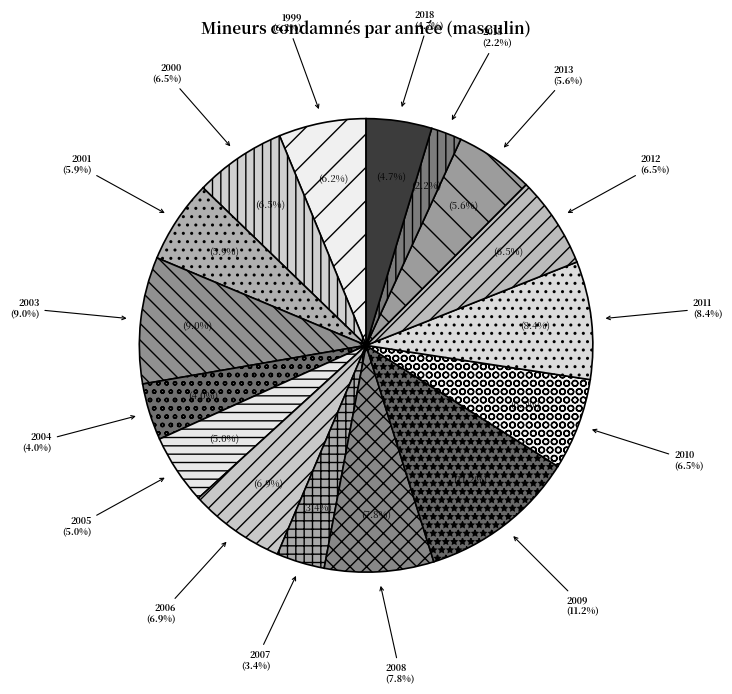

The 2008 slice represents 20% of the pie. True or false?

False